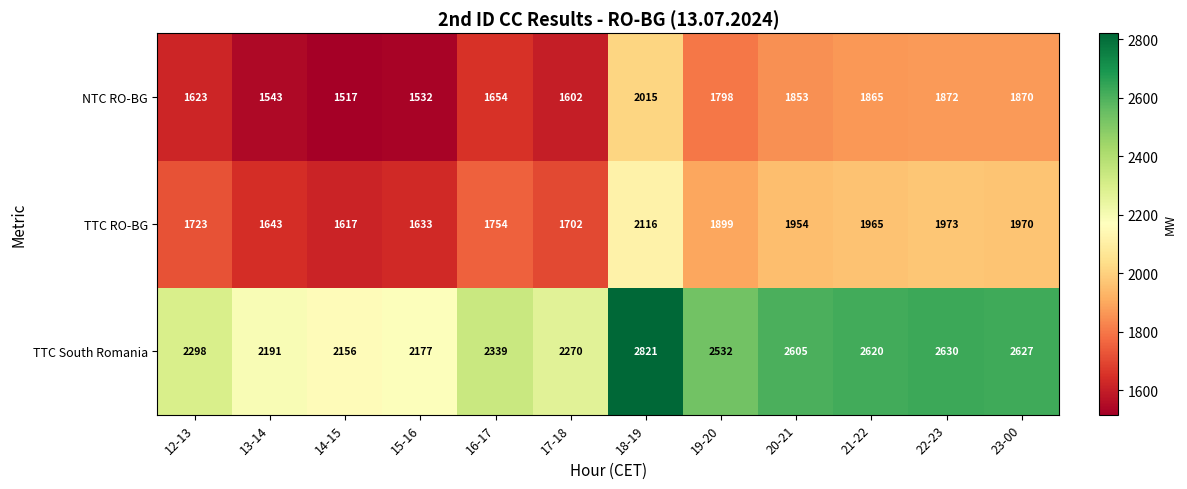

The value of NTC RO-BG at 18-19 is 3267. True or false?

False